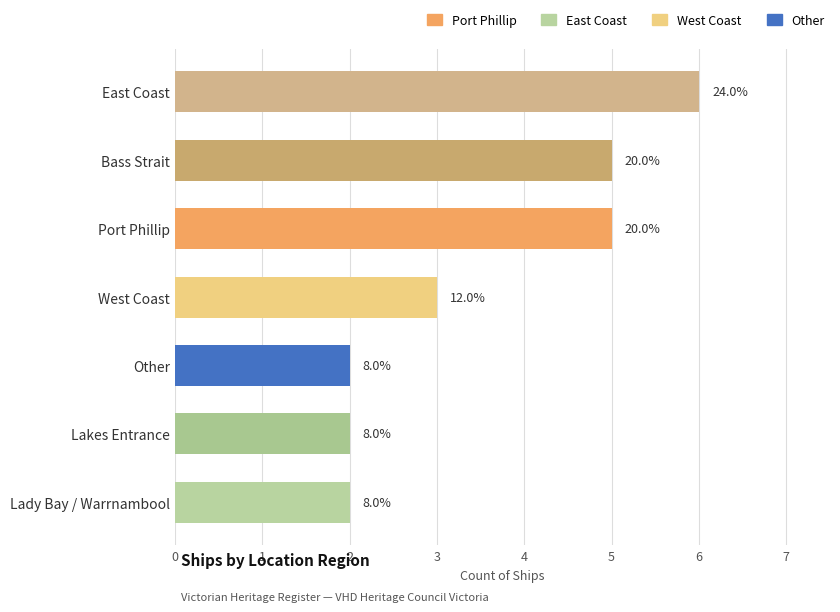

Where does the data first go above 3?

Port Phillip